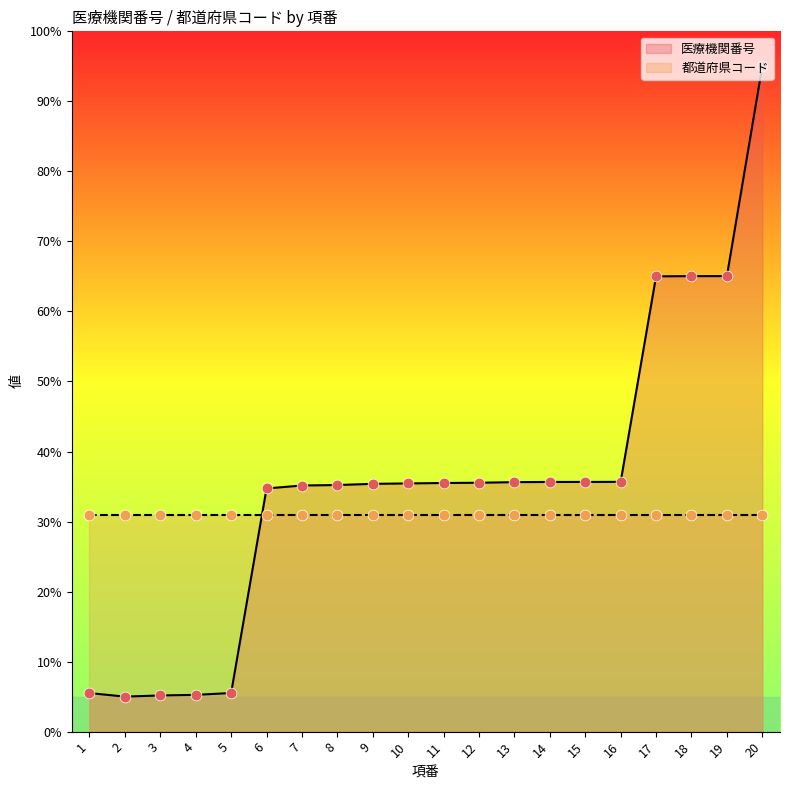

Approximately how many times larger is the value at 16 compared to 20?

0.4